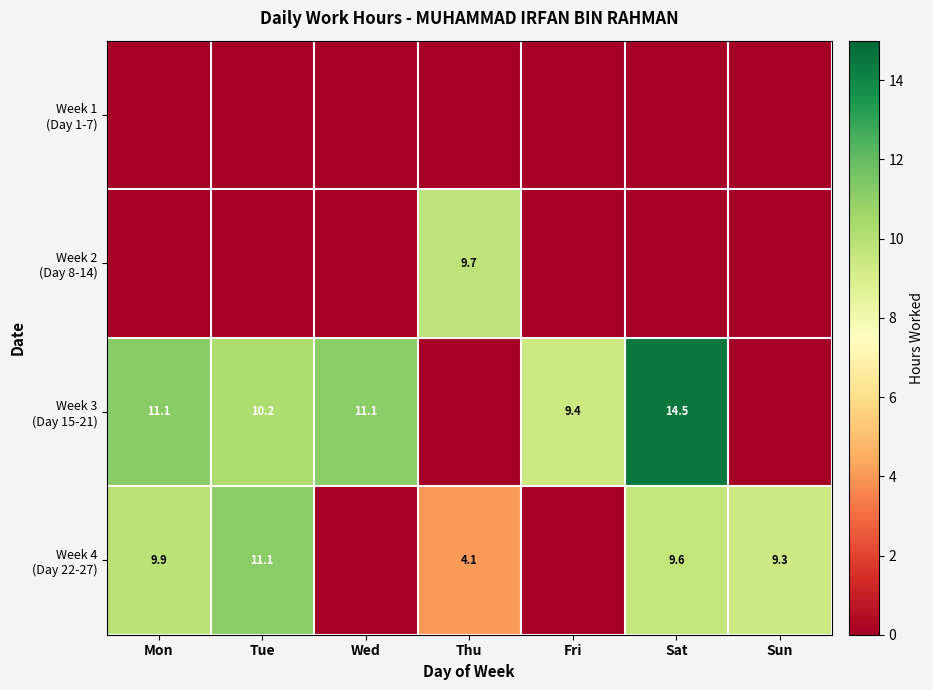

Which series has the largest range (max minus min)?

row_2